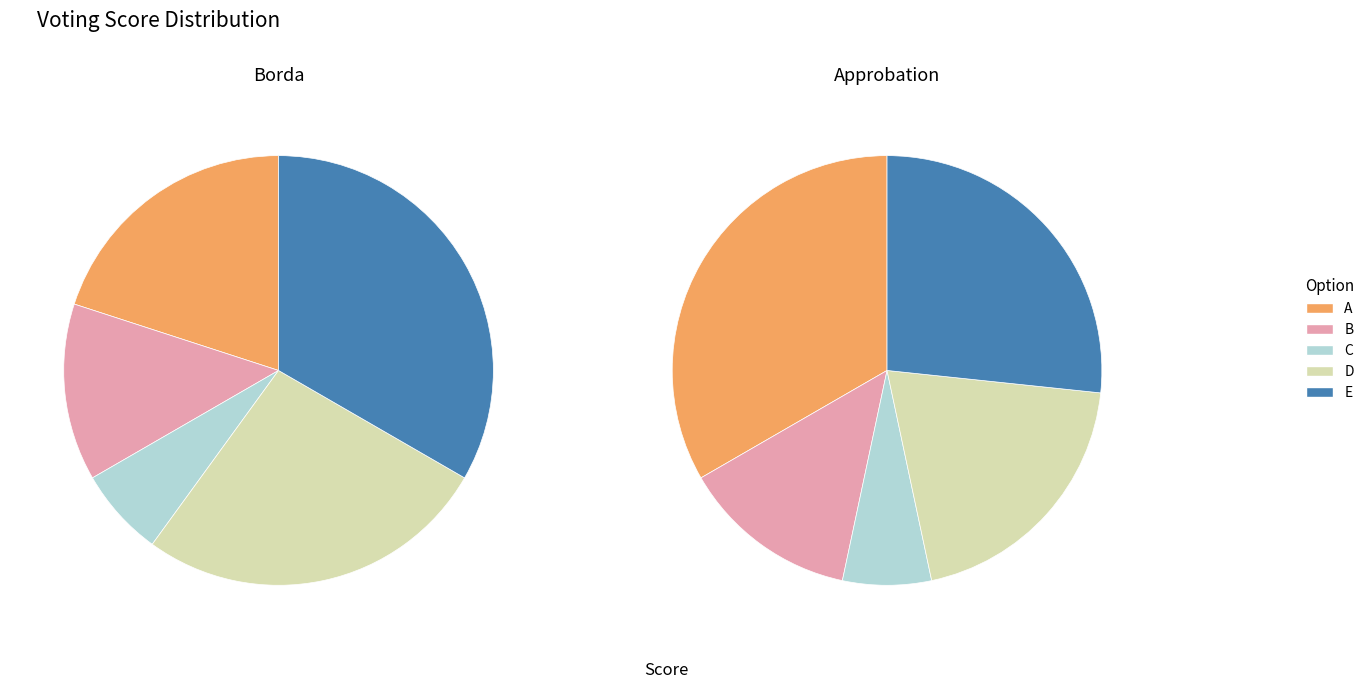

The B slice represents 13% of the pie. True or false?

True